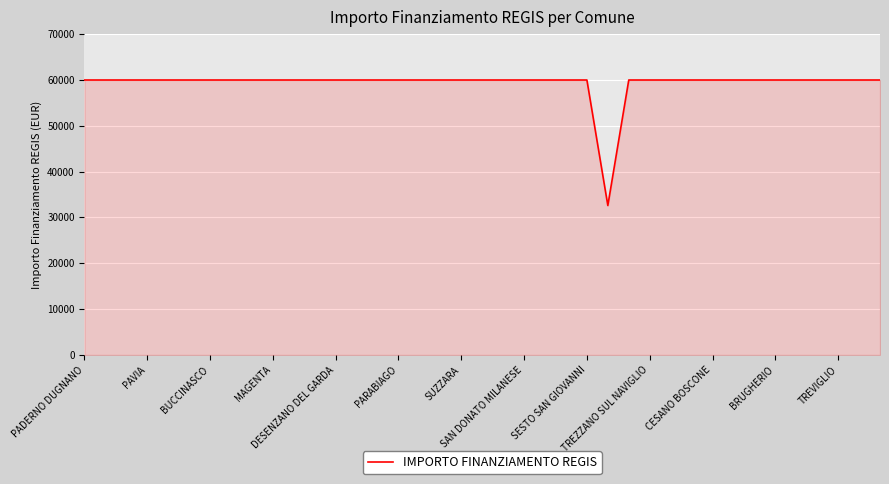

What is the maximum value shown in the chart?

59966